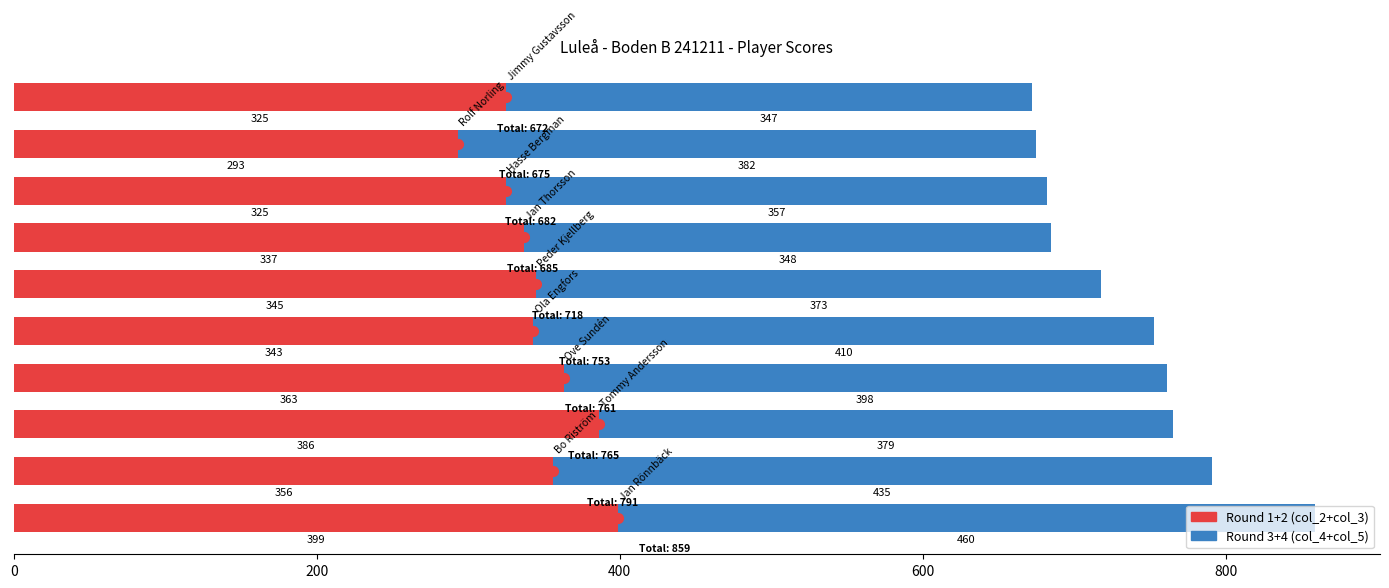

What is the average value of the Round 1+2 (col_2+col_3) series?

347